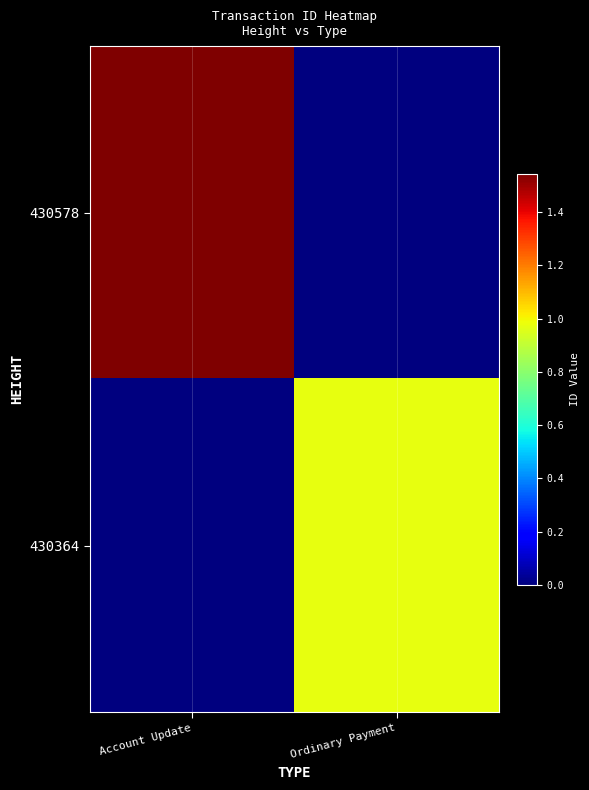

Reading left to right, list all the values displayed in this chart.

430578: Account Update=15447164919508699136	Ordinary Payment=0
430364: Account Update=0	Ordinary Payment=9767463179415480320